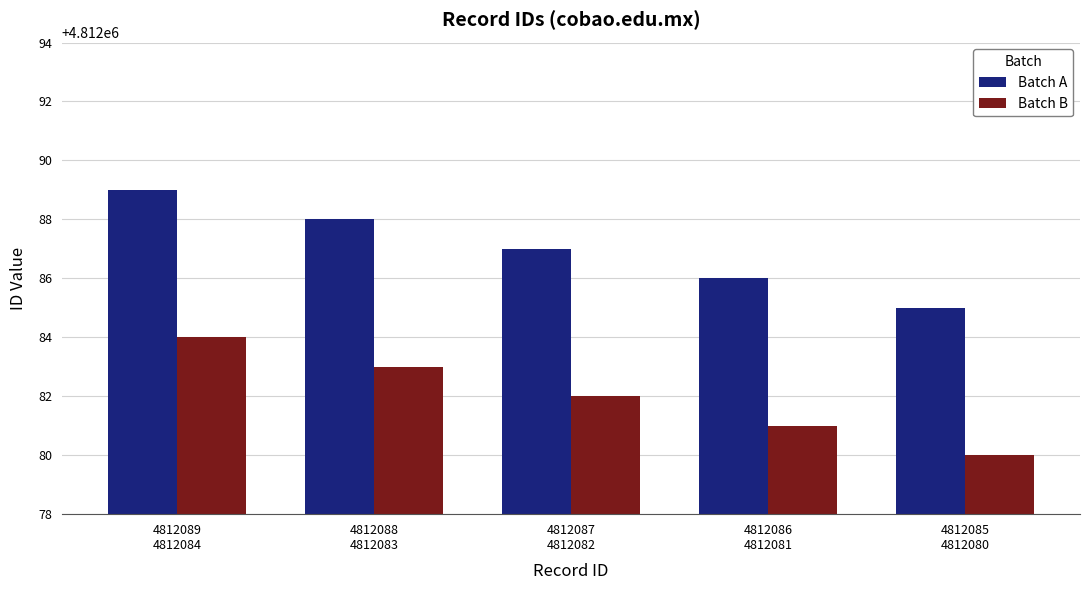

What is the average value of the Batch B series?

4812082